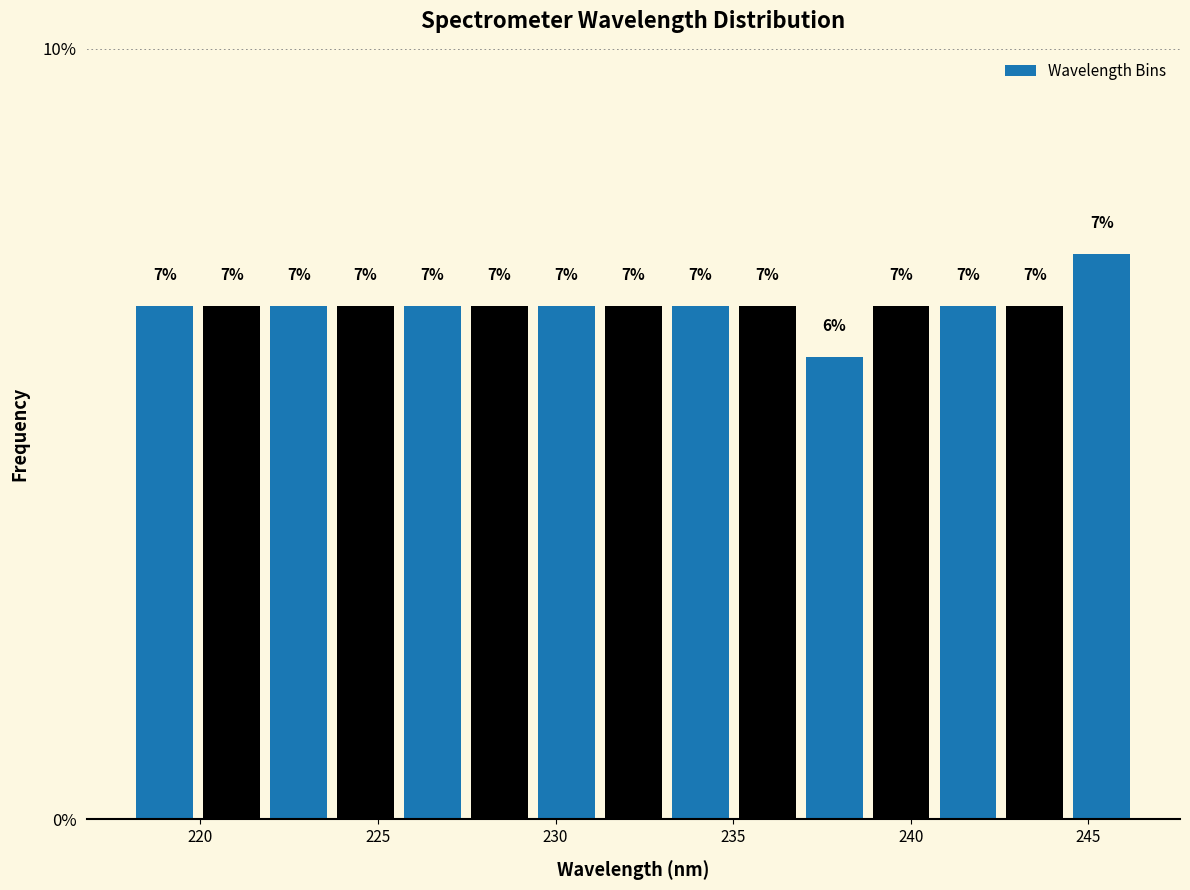

Around what value on the x-axis is the tallest bar? Give the approximate position of its centre, as read against the axis.

245.5